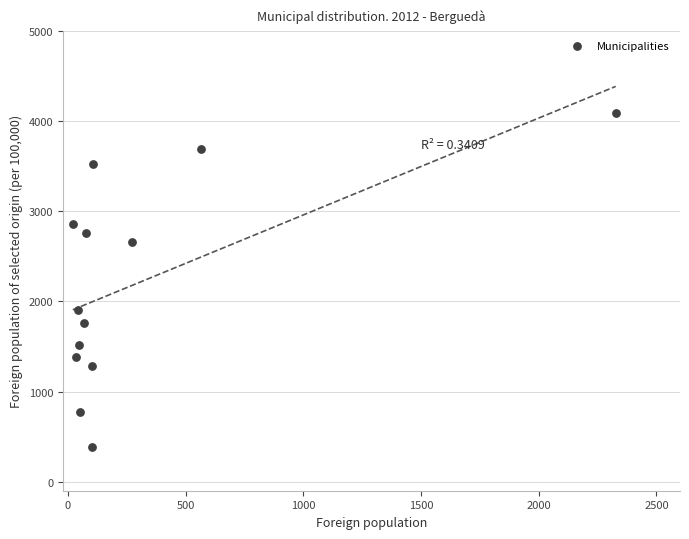

What is the range of X values (max minus min)?

2306